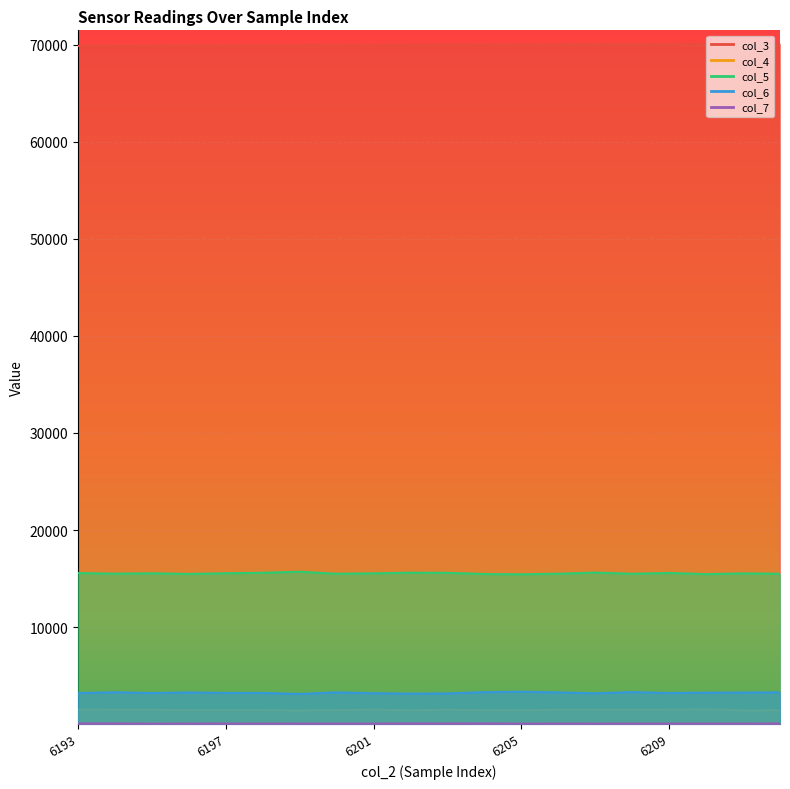

Where does the col_6 series first go above 3244?

6194